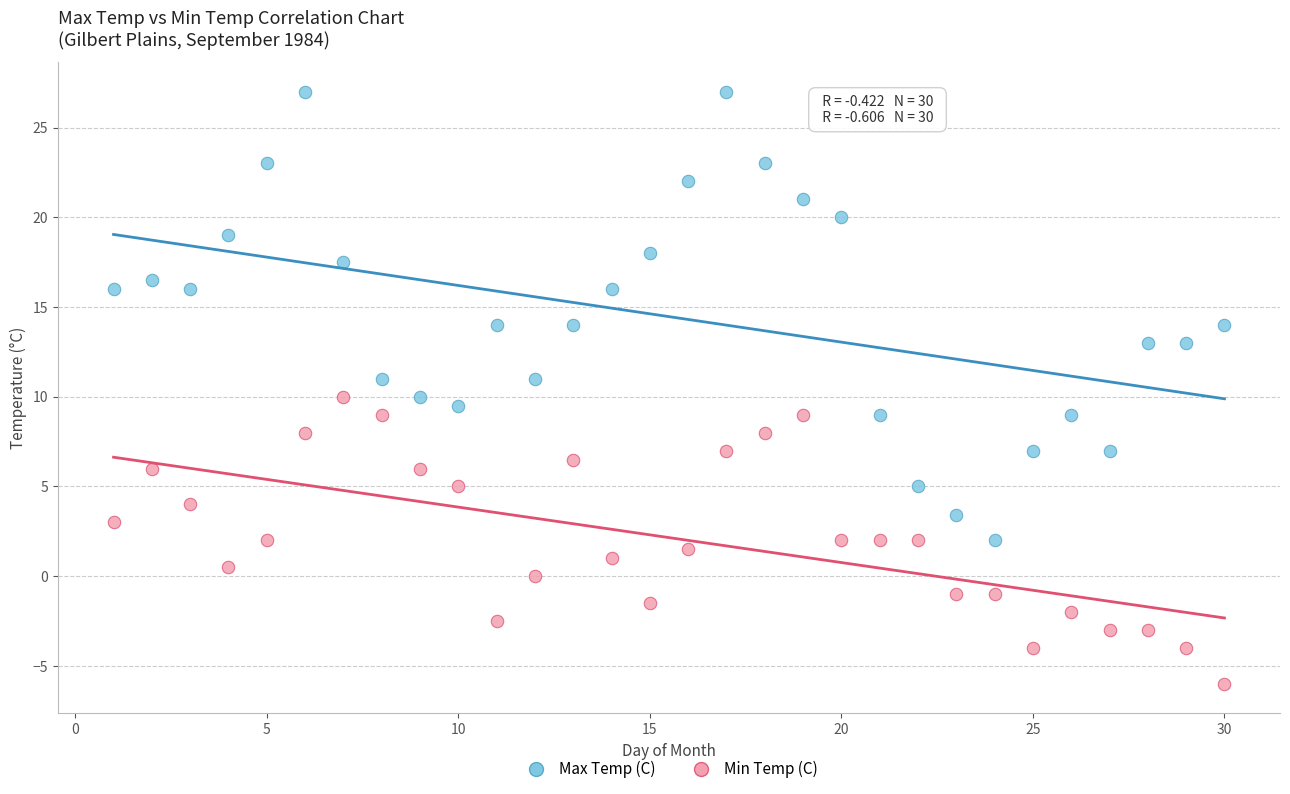

Which series has the largest Y range (max minus min)?

Max Temp (C)